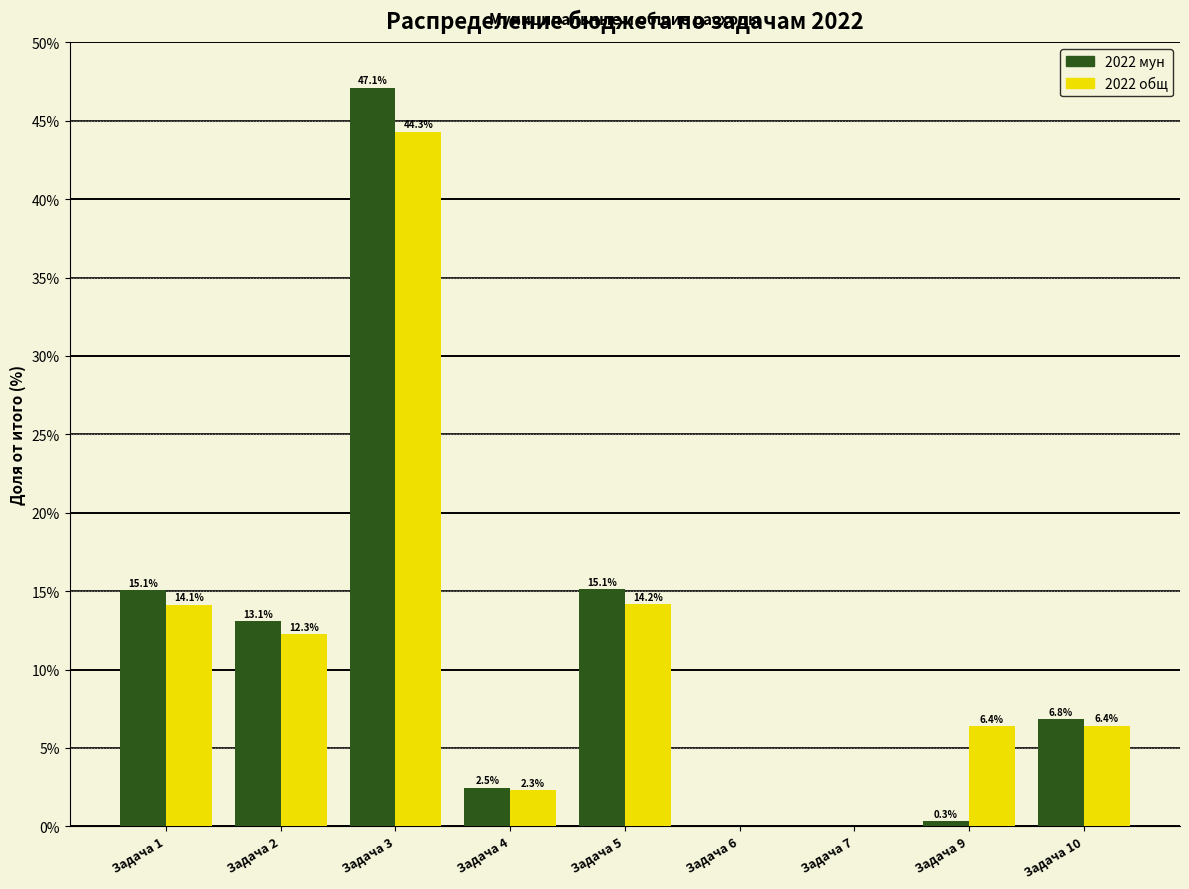

Reading left to right, extract all data points from this chart.

2022 мун: Задача 1=15.1	Задача 2=13.1	Задача 3=47.1	Задача 4=2.5	Задача 5=15.1	Задача 6=0.0	Задача 7=0.0	Задача 9=0.3	Задача 10=6.8
2022 общ: Задача 1=14.1	Задача 2=12.3	Задача 3=44.3	Задача 4=2.3	Задача 5=14.2	Задача 6=0.0	Задача 7=0.0	Задача 9=6.4	Задача 10=6.4